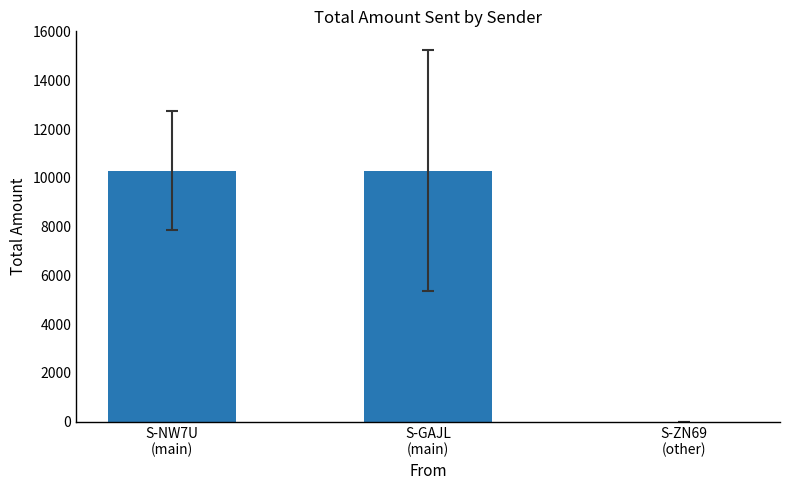

Does the chart contain stacked bars?

No